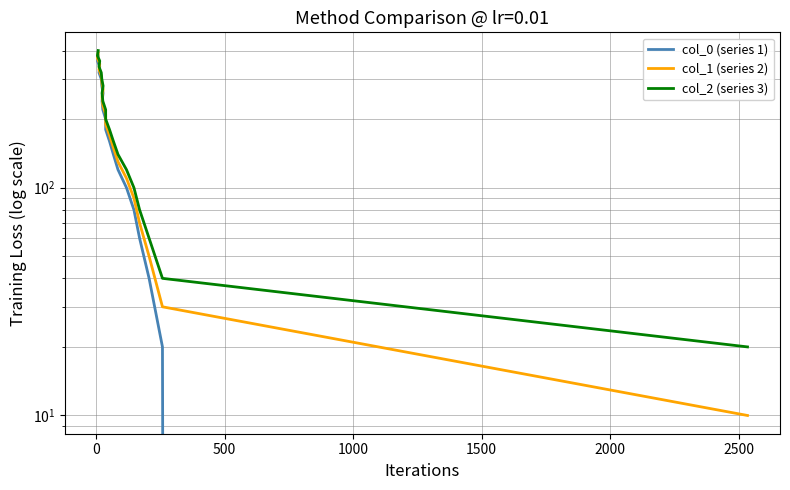

How many lines are shown in the chart?

3